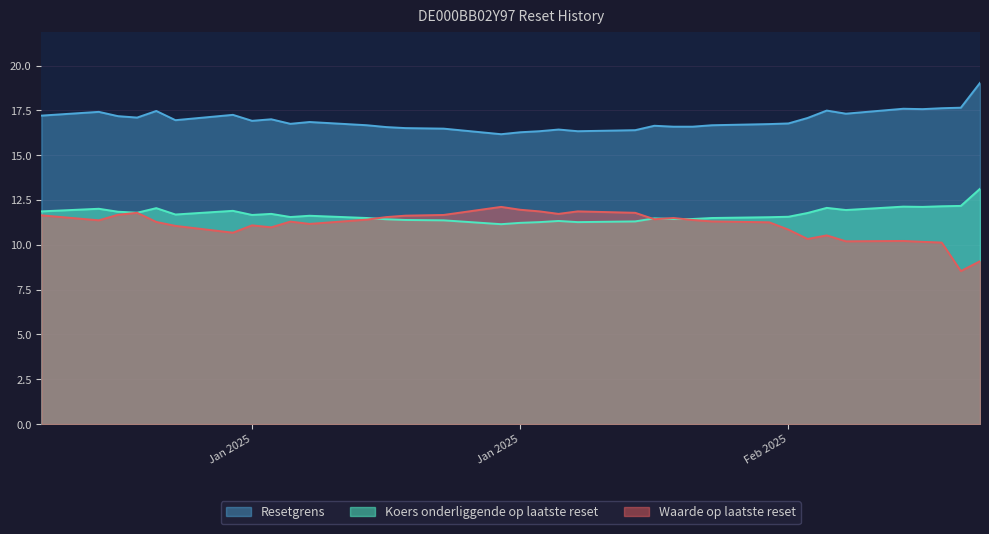

Which series has the widest spread of values?

Waarde op laatste reset